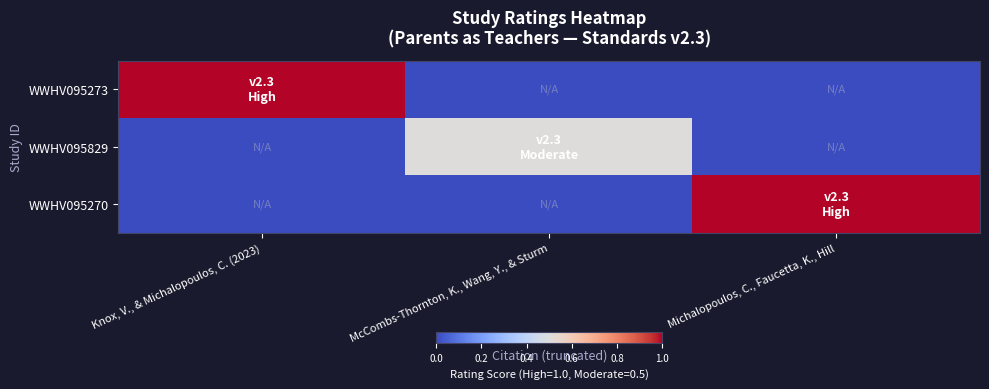

Count the number of data series in this chart.

3